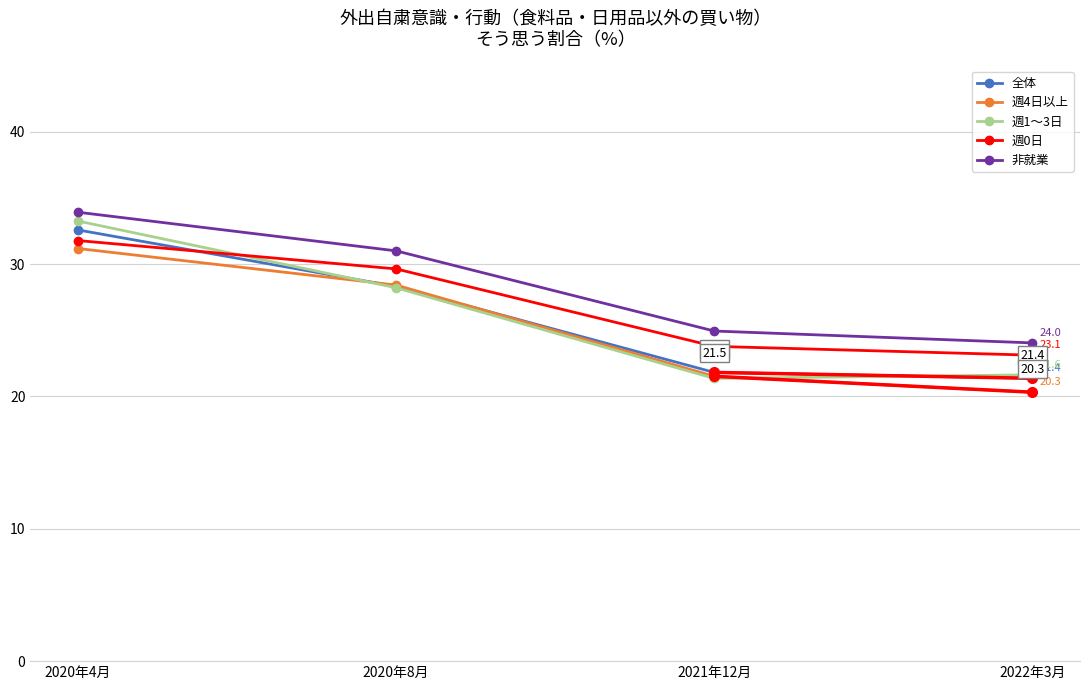

At which category is the sum across all series the highest?

2020年4月